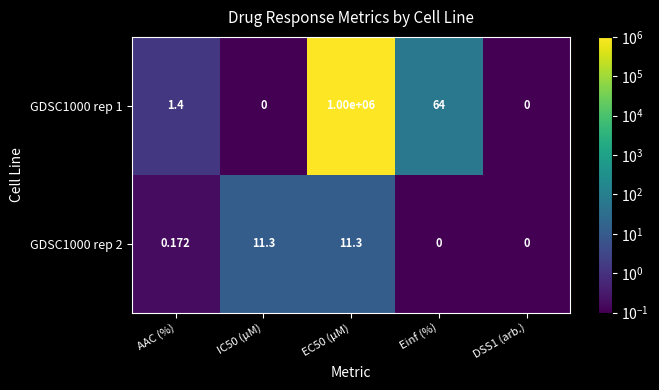

What is the spread (max minus min) of values at EC50 (µM)?

999988.7